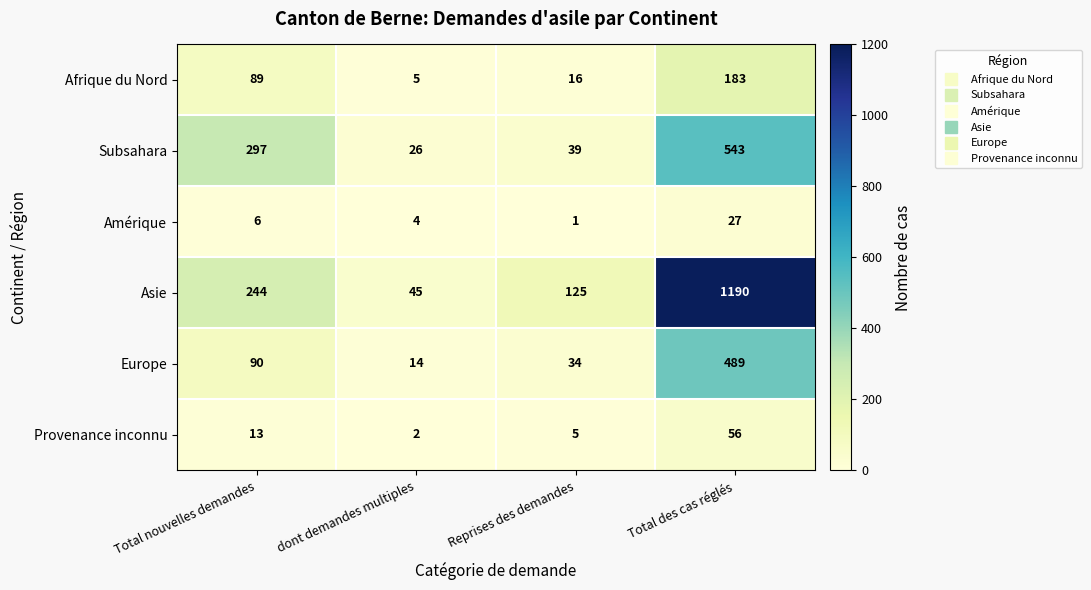

The Provenance inconnu series shows 13 at Total nouvelles demandes. True or false?

True